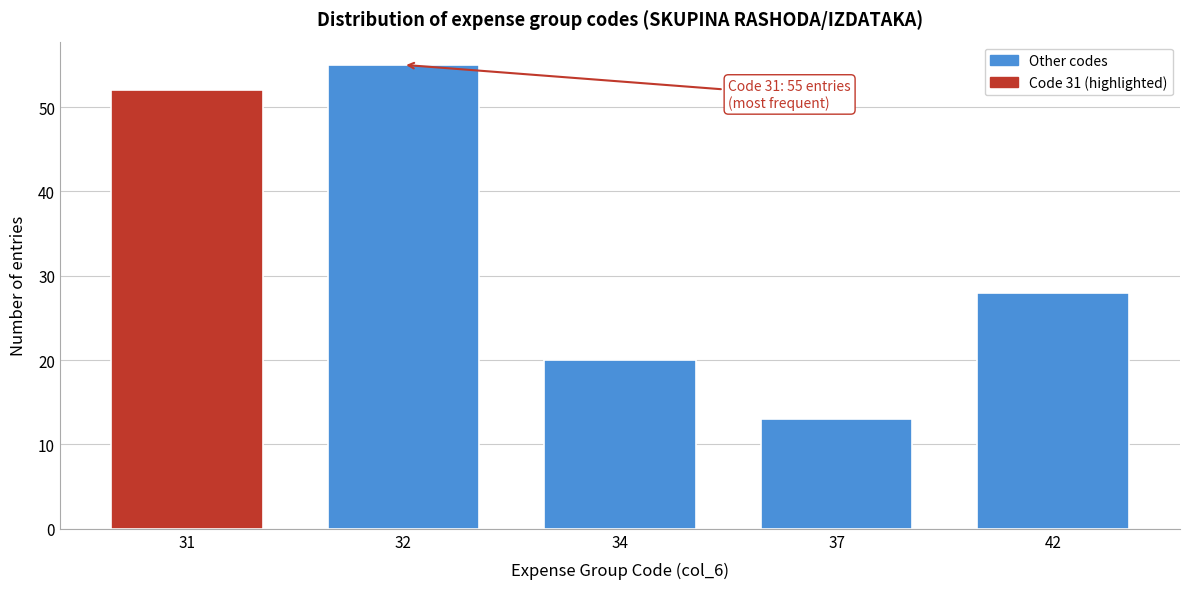

Reading right to left, extract all data points from this chart.

42=28	37=13	34=20	32=55	31=52